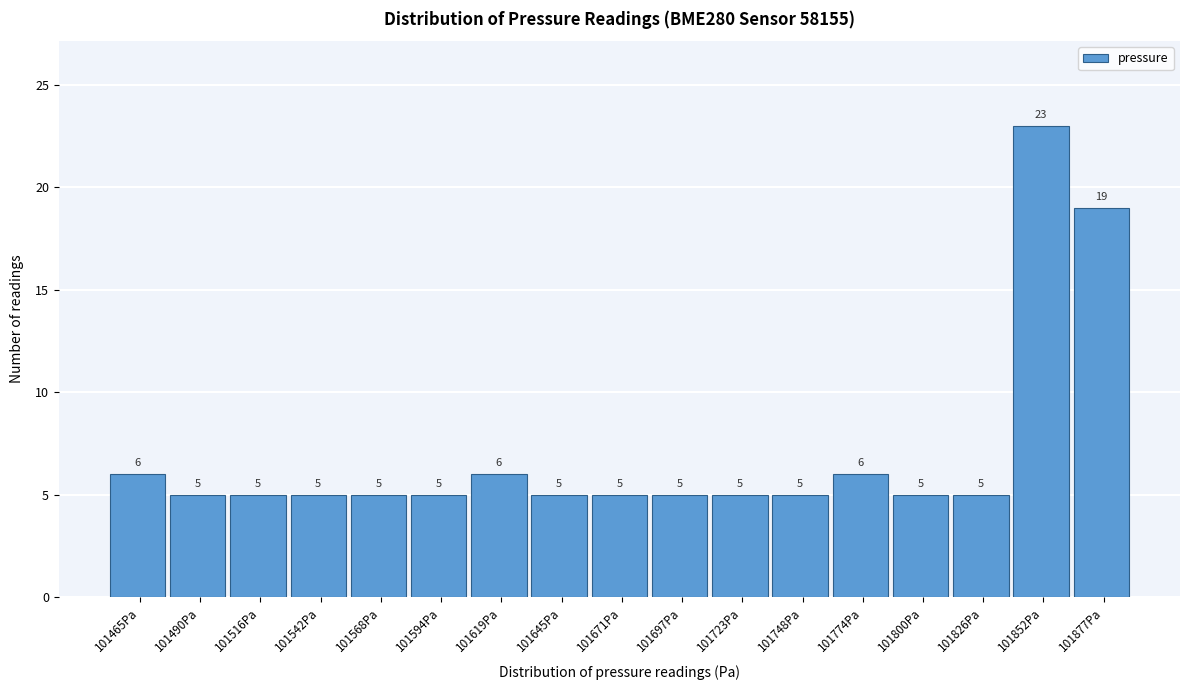

Reading left to right, transcribe all the data shown in this chart.

6	5	5	5	5	5	6	5	5	5	5	5	6	5	5	23	19